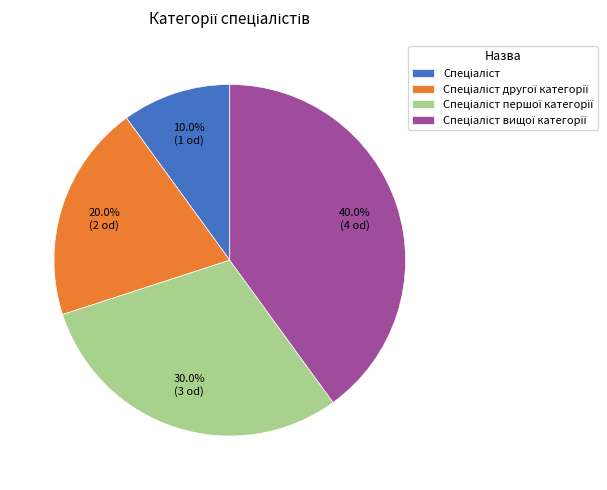

Is there a majority slice in this chart?

No